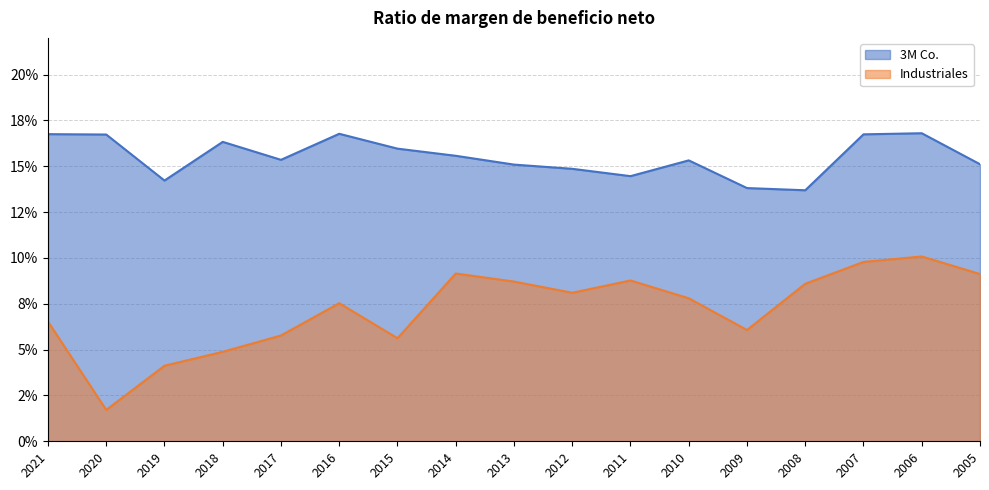

Where is the first local minimum for 3M Co.?

2019